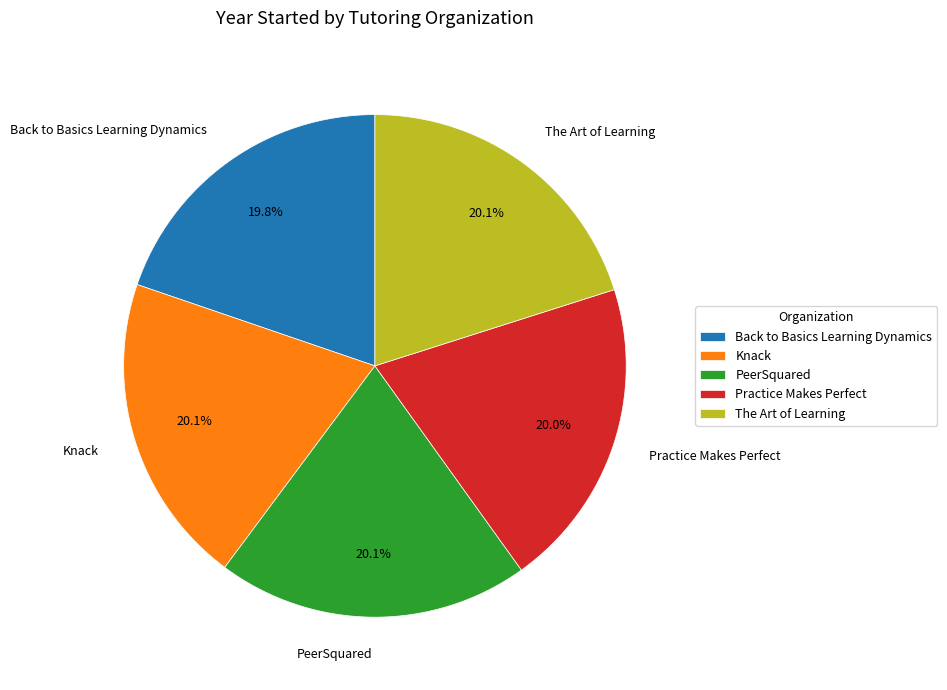

How many segments does this pie chart have?

5